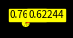

How many segments does this pie chart have?

10